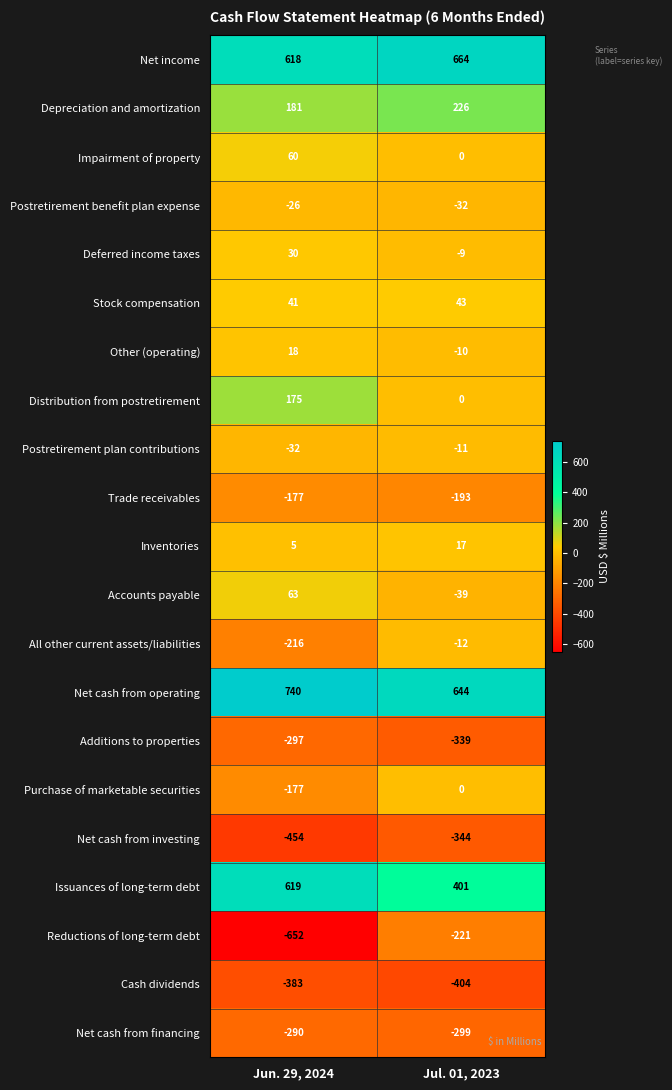

Is it true that Impairment of property equals 31 at Jun. 29, 2024?

False